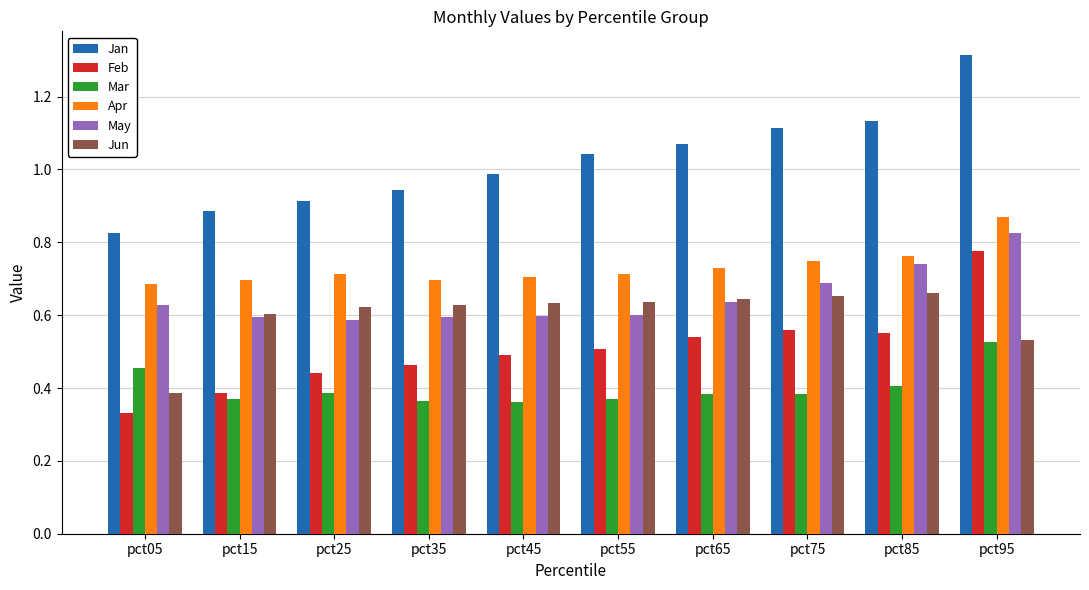

Rank the series by their maximum value, from highest to lowest.

Jan, Apr, May, Feb, Jun, Mar